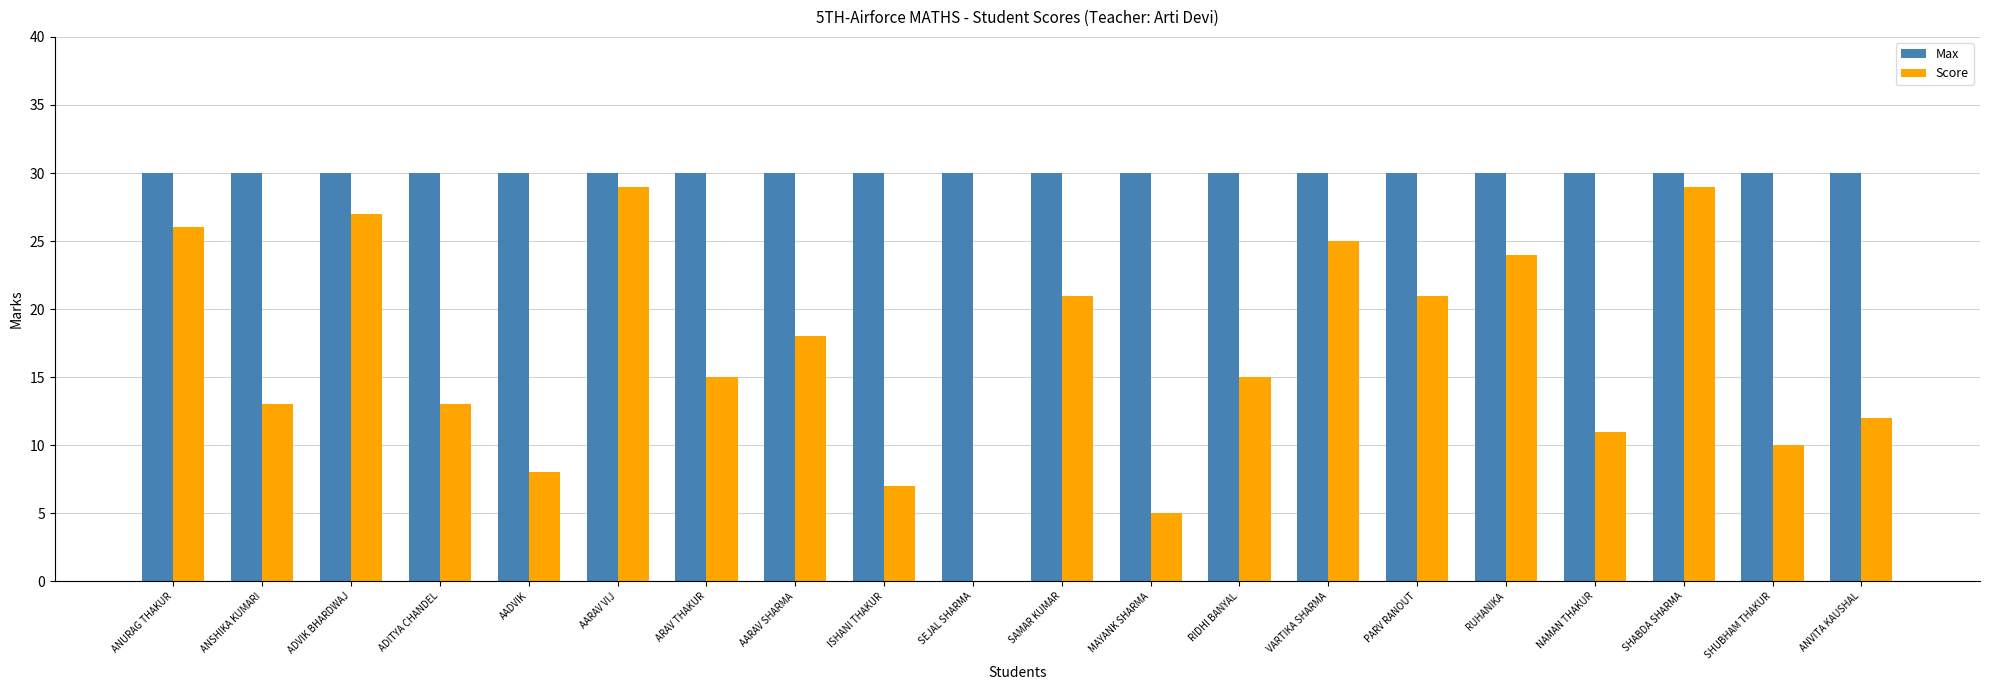

What is the approximate value of Max at VARTIKA SHARMA?

30